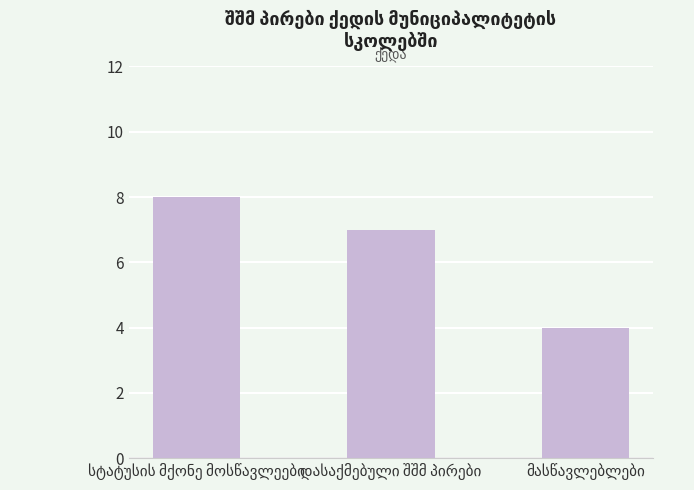

What is the value of the 1st bar from the left?

8